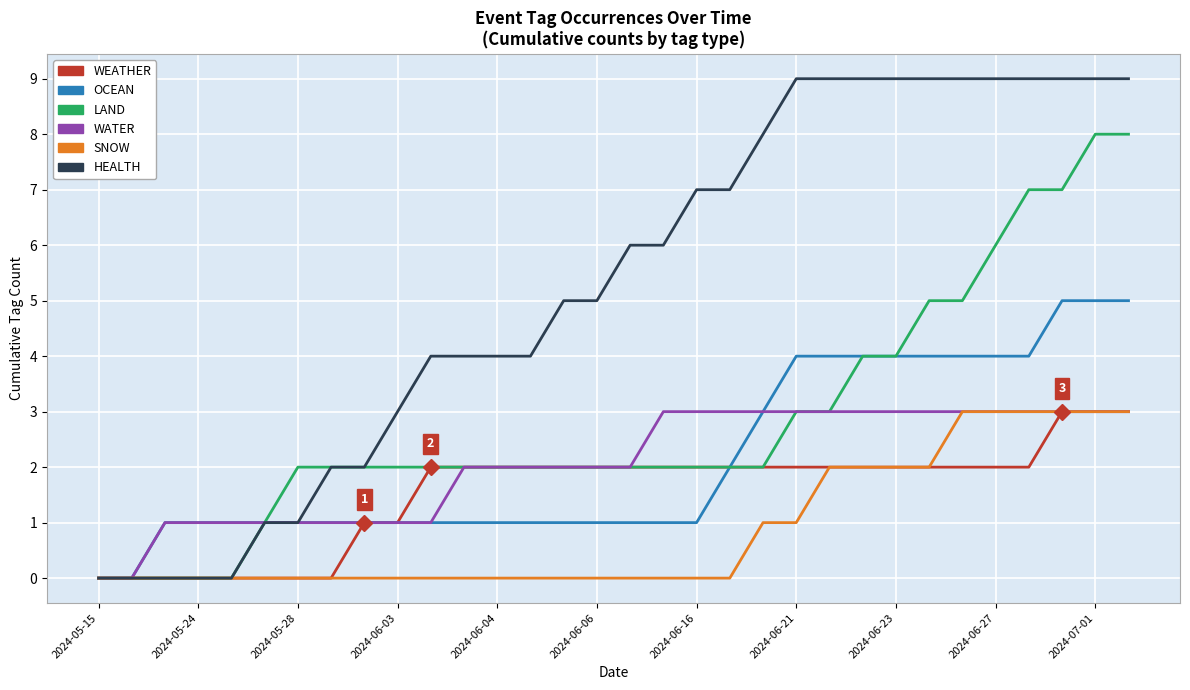

How many lines are shown in the chart?

6